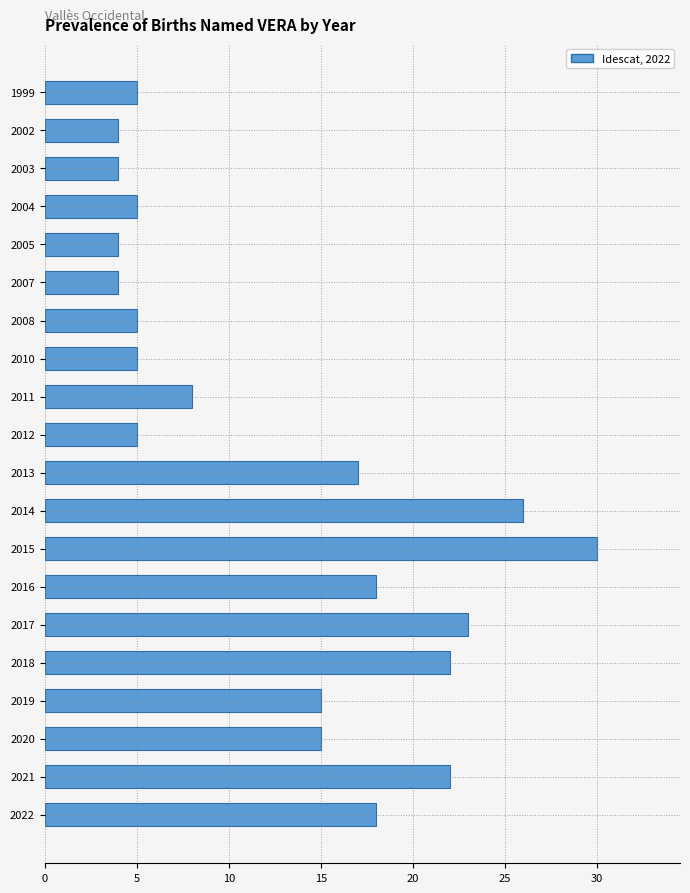

Reading bottom to top, transcribe all the data shown in this chart.

18	22	15	15	22	23	18	30	26	17	5	8	5	5	4	4	5	4	4	5